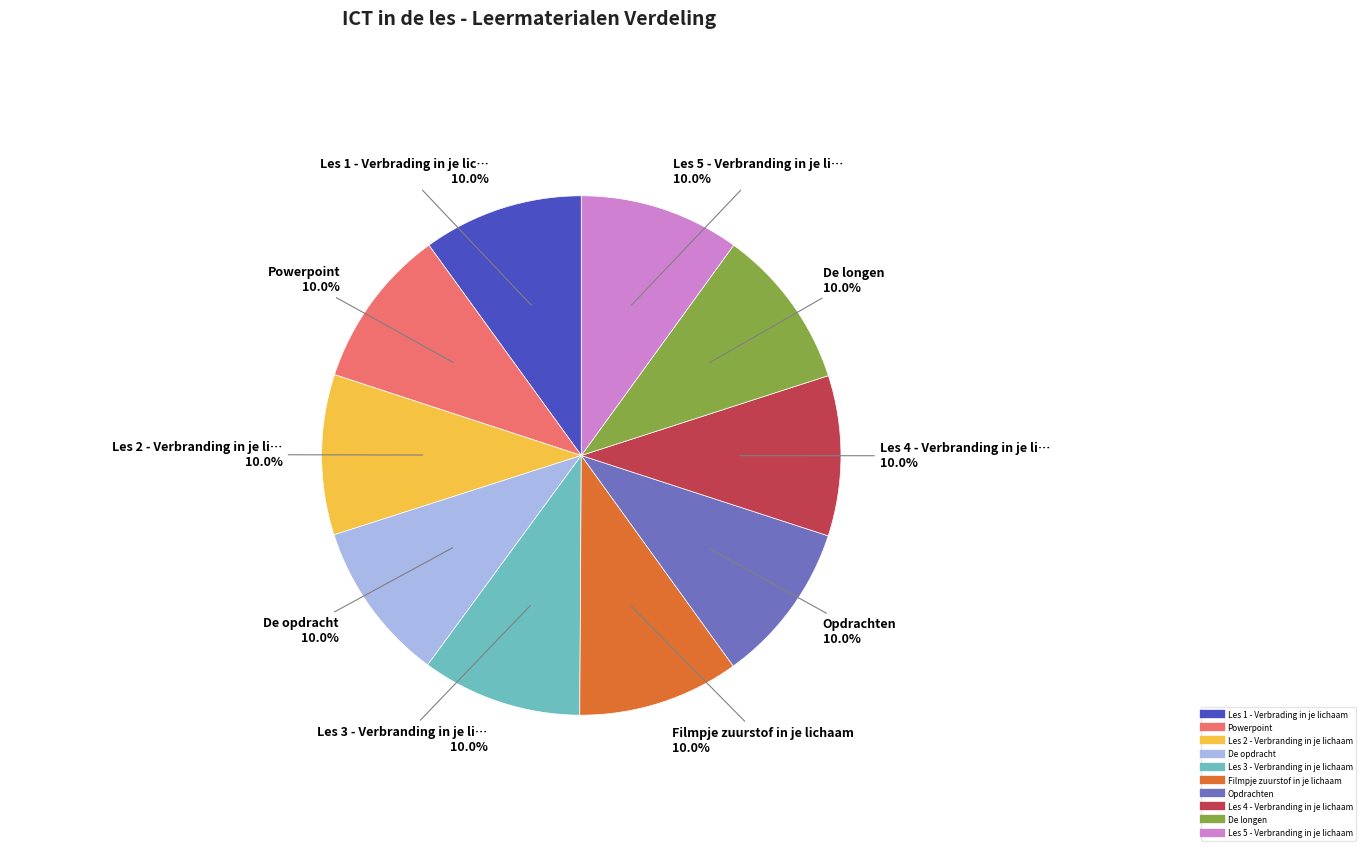

What portion of the pie excludes De opdracht?

90.0%